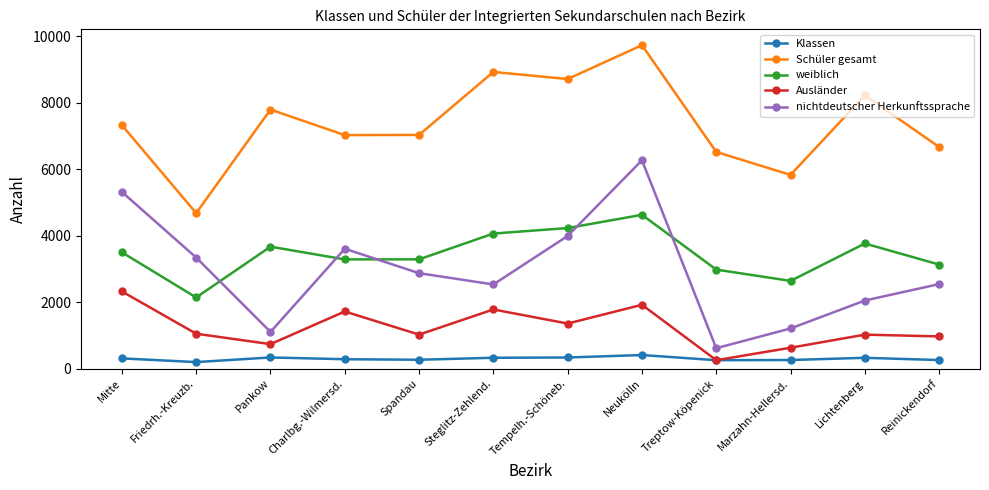

What is the minimum value for nichtdeutscher Herkunftssprache?

612